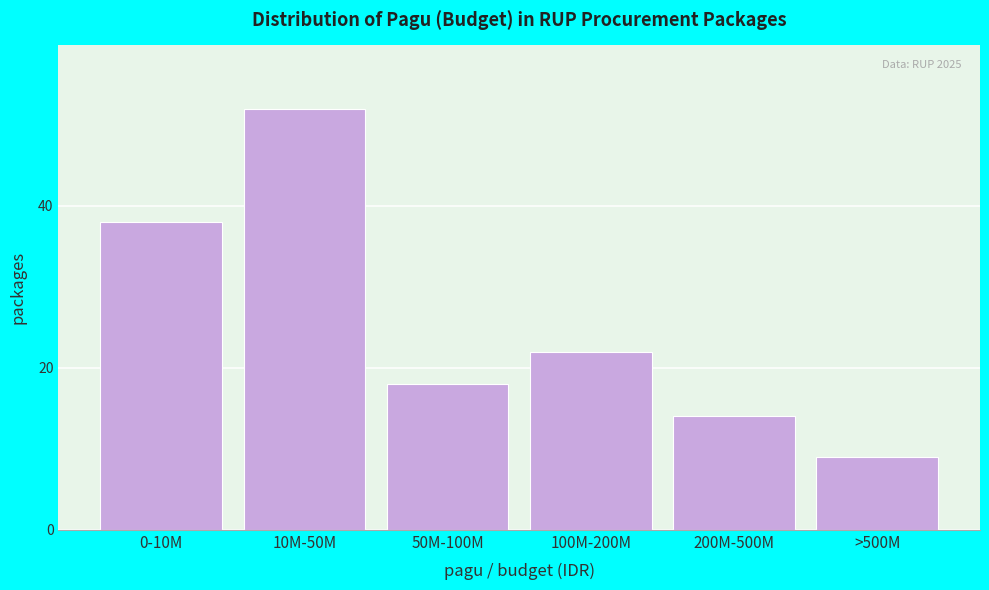

Reading right to left, list all the values displayed in this chart.

>500M=9	200M-500M=14	100M-200M=22	50M-100M=18	10M-50M=52	0-10M=38